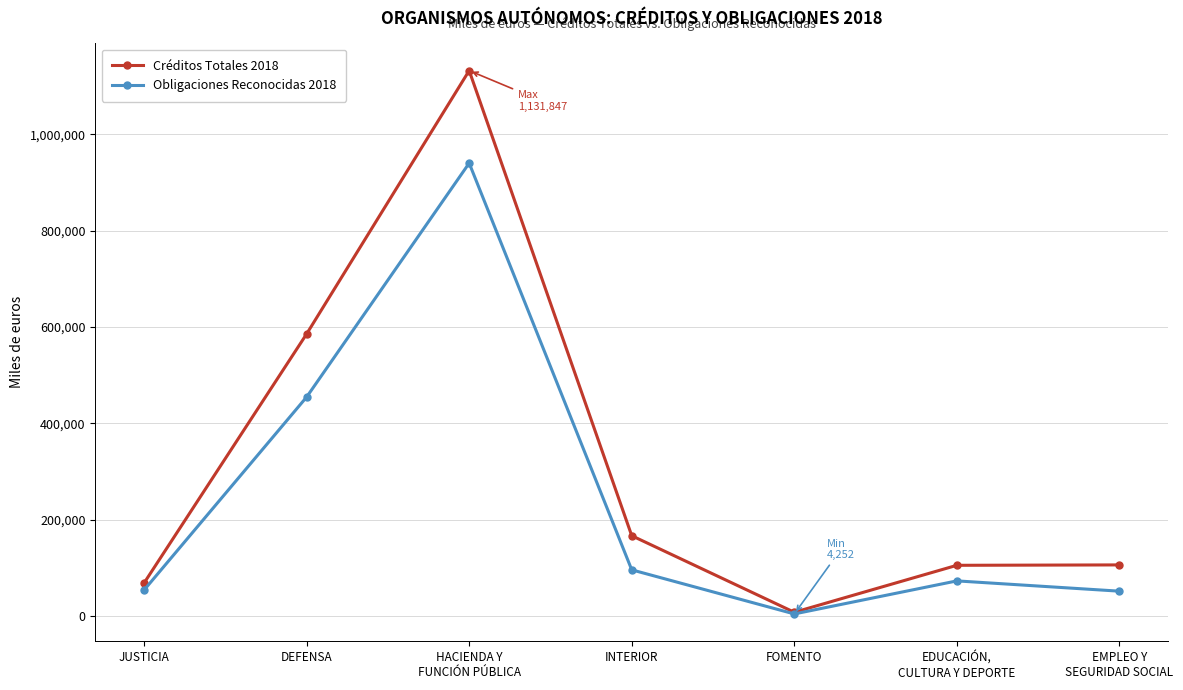

What is the label of the 2nd point from the right?

EDUCACIÓN,
CULTURA Y DEPORTE